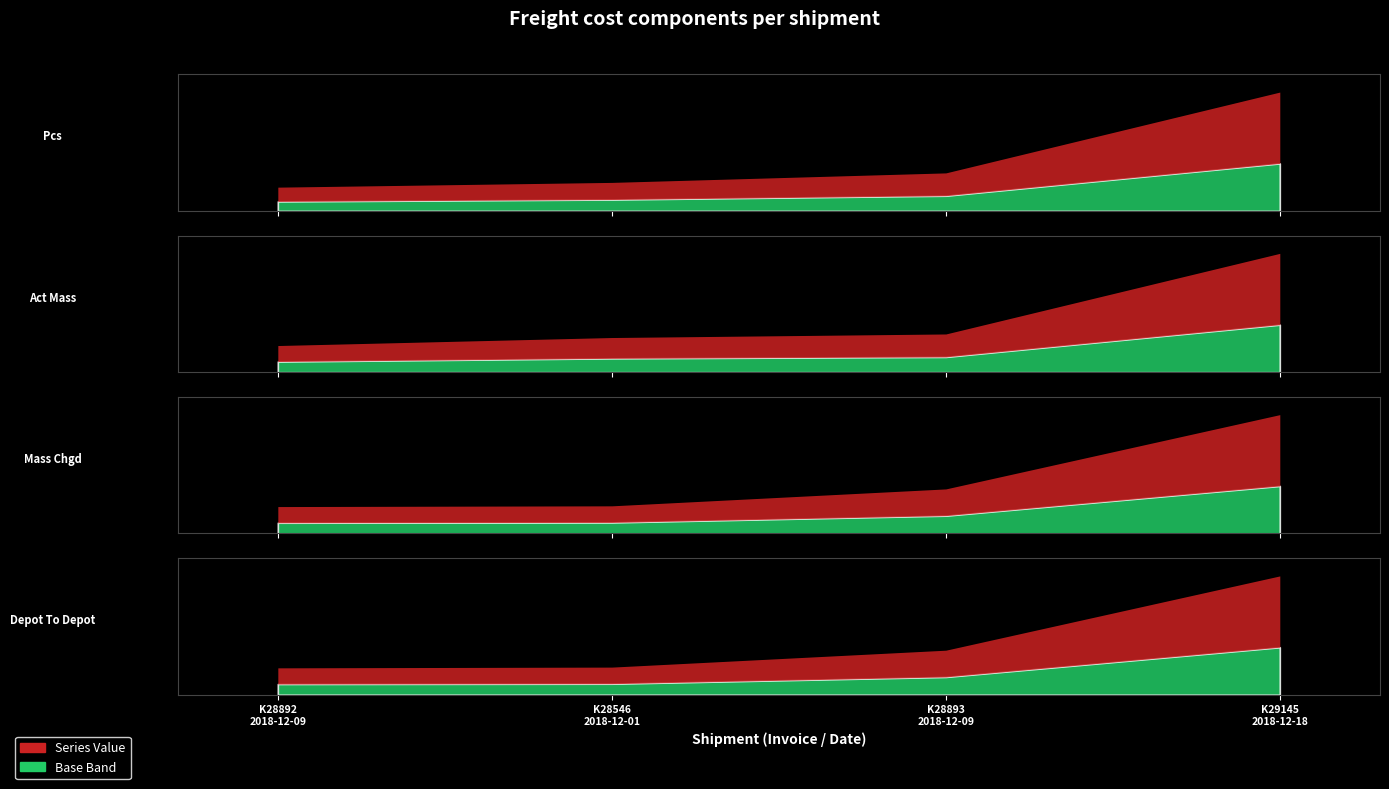

Reading right to left, list all the values displayed in this chart.

Pcs: K29145
2018-12-18=25.0	K28893
2018-12-09=8.0	K28546
2018-12-01=6.0	K28892
2018-12-09=5.0
Act Mass: K29145
2018-12-18=401.0	K28893
2018-12-09=129.0	K28546
2018-12-01=117.0	K28892
2018-12-09=90.0
Mass Chgd: K29145
2018-12-18=808.0	K28893
2018-12-09=303.0	K28546
2018-12-01=188.0	K28892
2018-12-09=183.0
Depot To Depot: K29145
2018-12-18=2512.9	K28893
2018-12-09=942.3	K28546
2018-12-01=584.7	K28892
2018-12-09=569.1